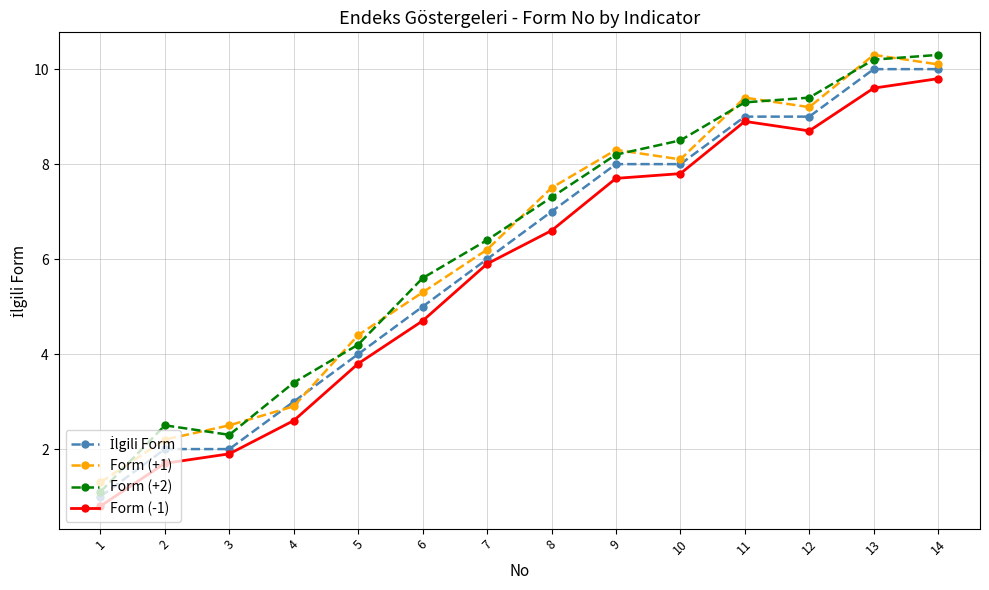

Is the value of Form (+2) at 13 greater than the value of Form (-1) at 10?

Yes